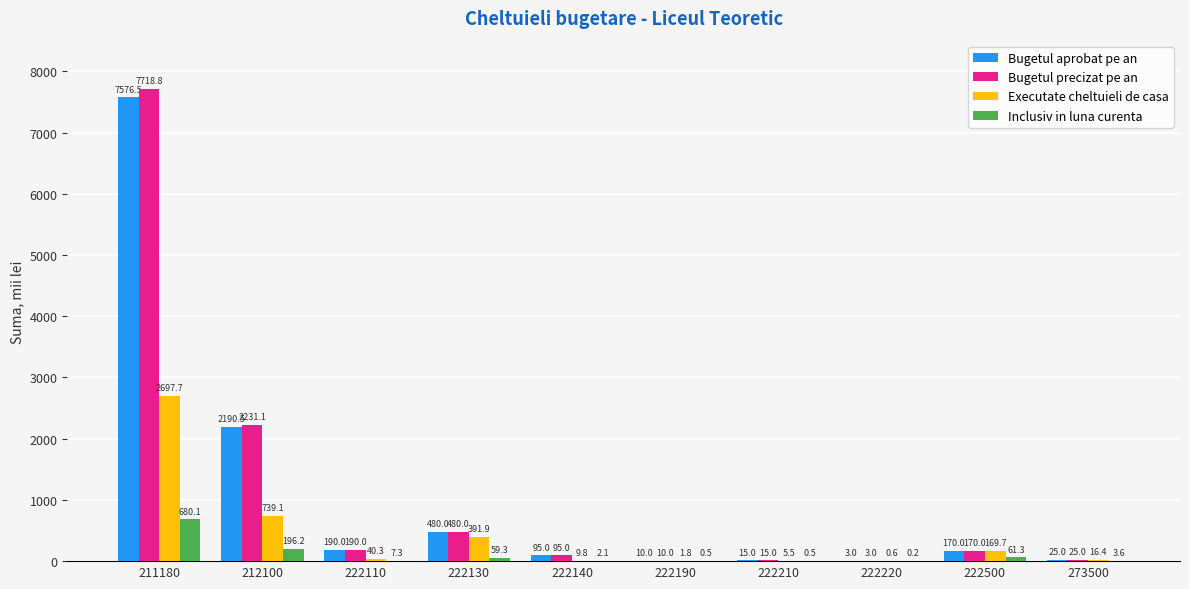

What is the sum of all Bugetul aprobat pe an values?

10755.0